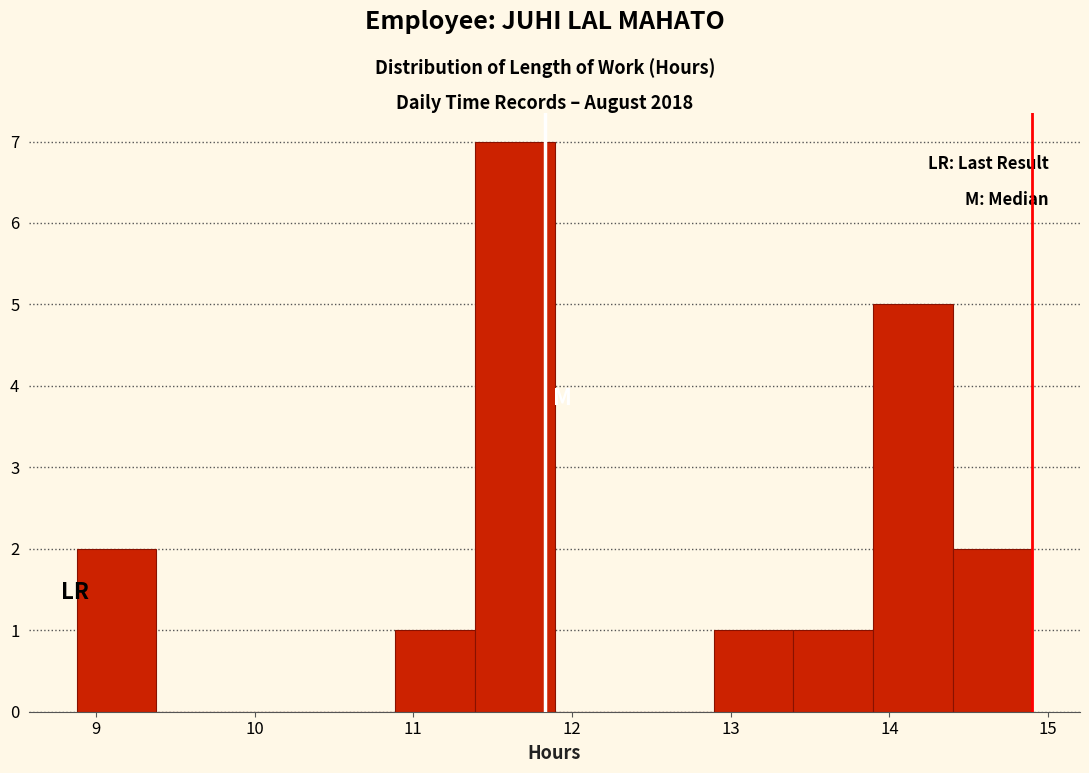

Reading left to right, list every bar in this chart as the range it spans on the x-axis followed by its height. Neither the bar edges nor the heights are printed on the chart, so give them approximately, as read against the axes.

8.9 to 9.4: 2
9.4 to 9.9: 0
9.9 to 10.4: 0
10.4 to 10.9: 0
10.9 to 11.4: 1
11.4 to 11.9: 7
11.9 to 12.4: 0
12.4 to 12.9: 0
12.9 to 13.4: 1
13.4 to 13.9: 1
13.9 to 14.4: 5
14.4 to 14.9: 2